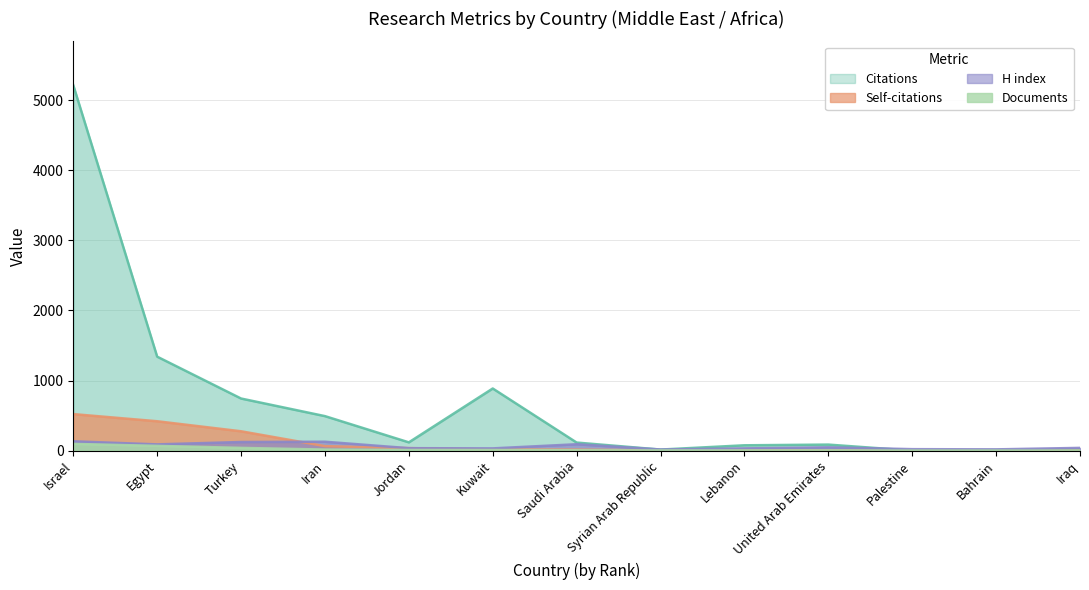

At which label is H index closest to 74?

Egypt